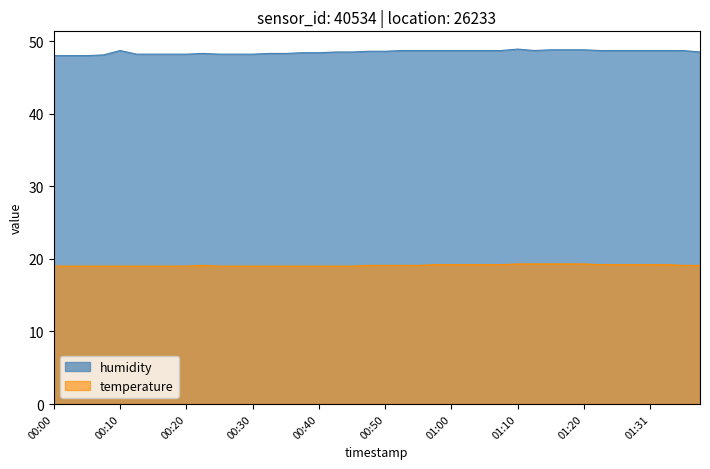

True or false: temperature and humidity cross at least once.

False